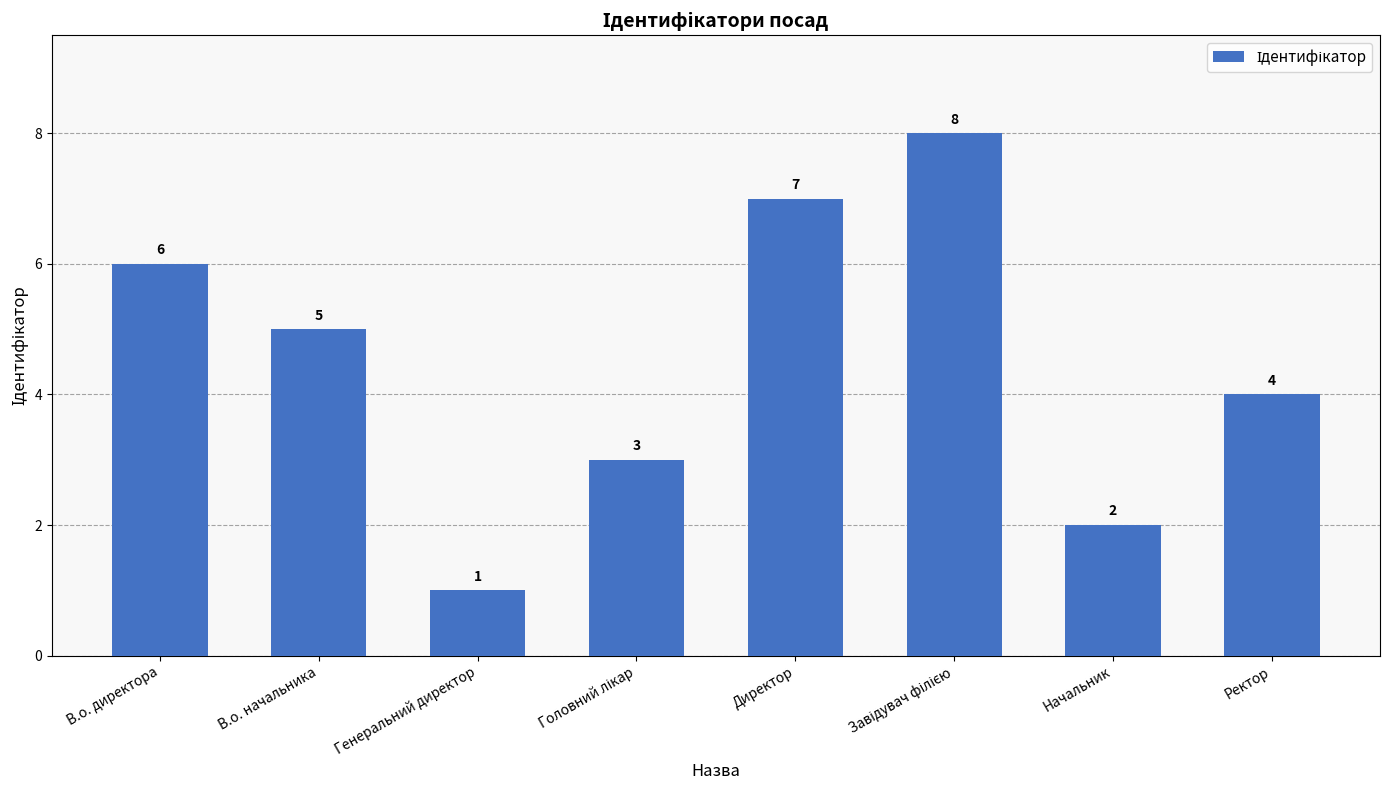

Approximately how many times larger is the value at В.о. начальника compared to Начальник?

2.5